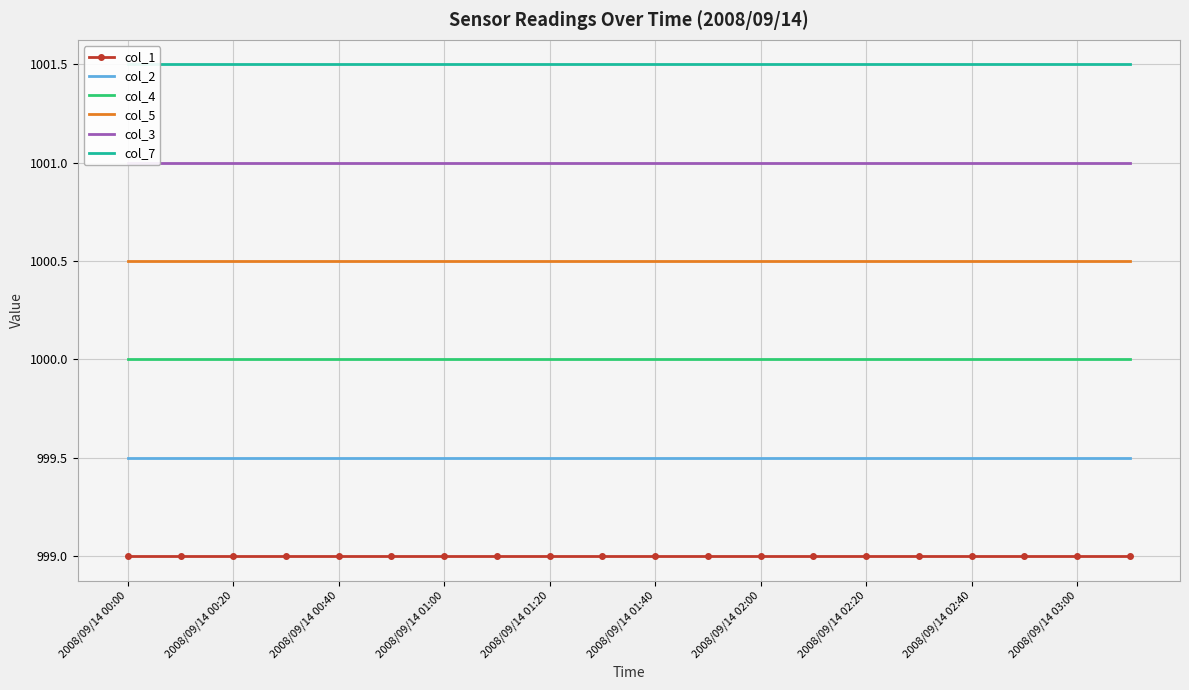

What is the maximum value for col_1?

999.0